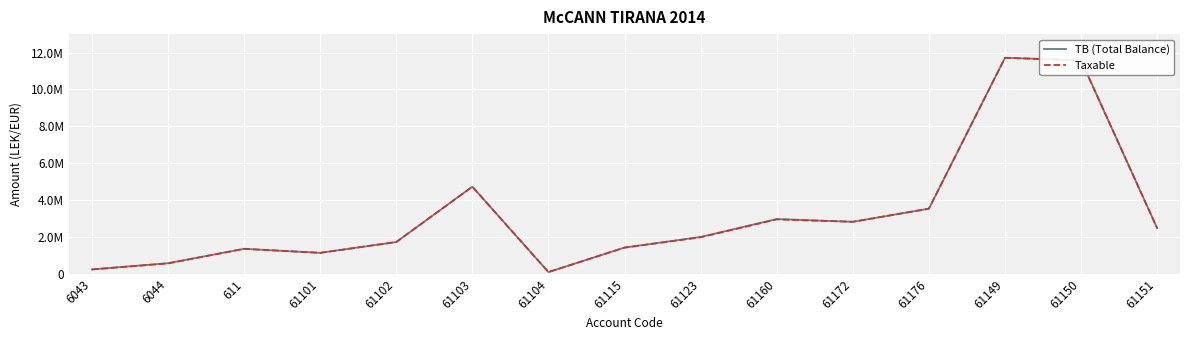

What are all the series names shown in the legend?

TB (Total Balance), Taxable